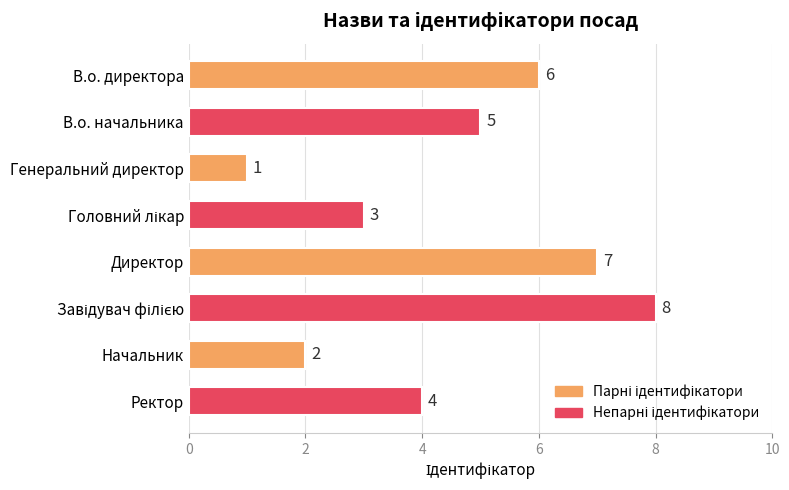

What is the label of the 8th bar from the bottom?

В.о. директора